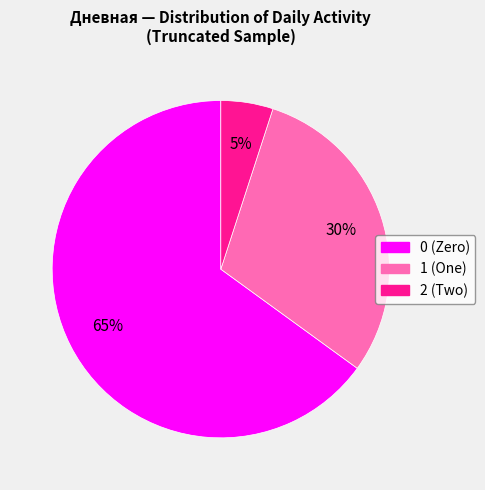

To the nearest percent, what is the difference between the largest and smallest slice percentages?

60%